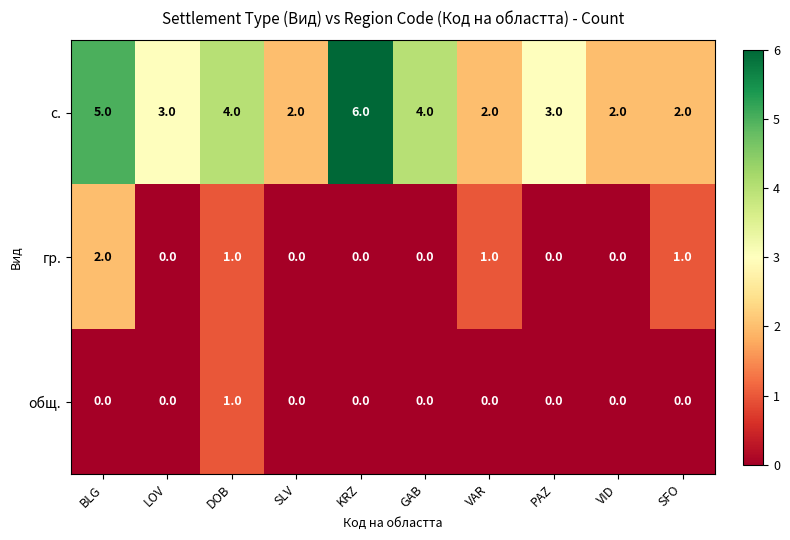

Which category has the highest value across all series?

KRZ